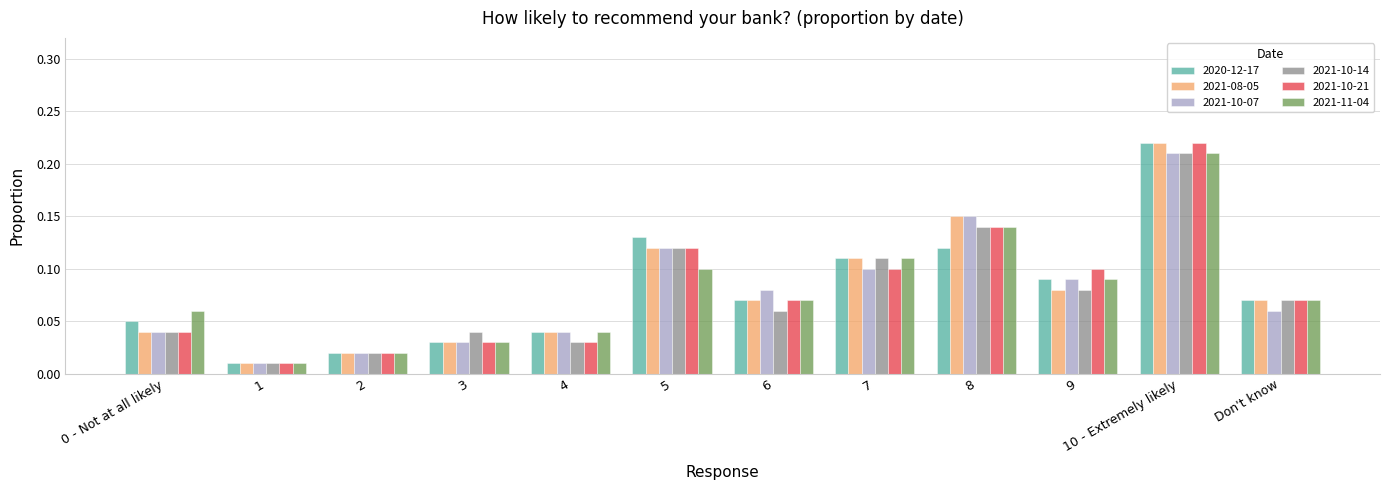

What is the total value across all series at Don't know?

0.4